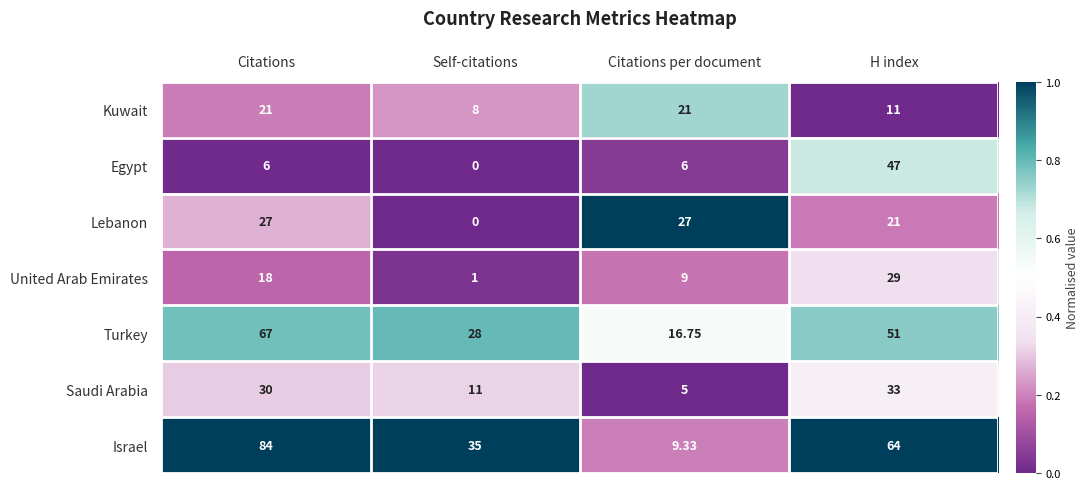

At which category is the sum across all series the highest?

H index